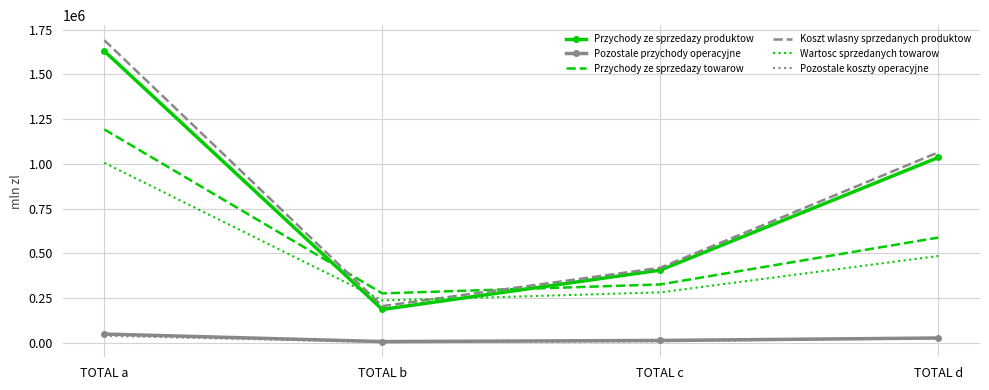

What is the sum of the Przychody ze sprzedazy produktow values at TOTAL b and TOTAL c?

594326.2